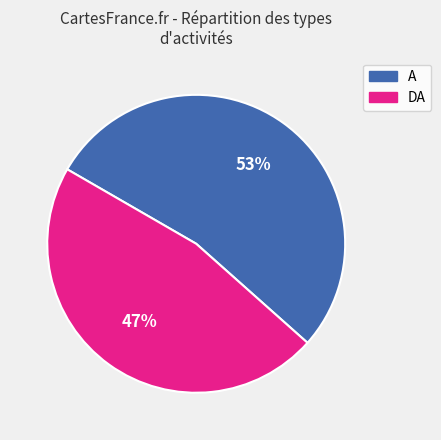

Does any single category account for the majority?

Yes